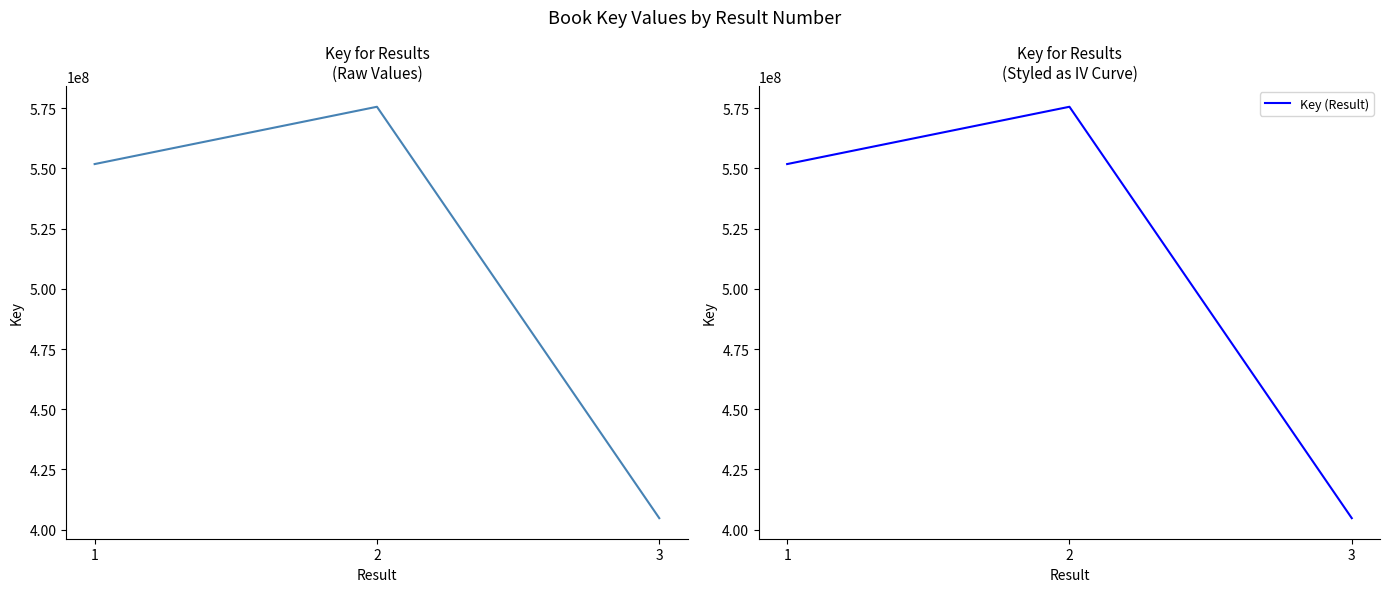

At which category is the sum across all series the highest?

2